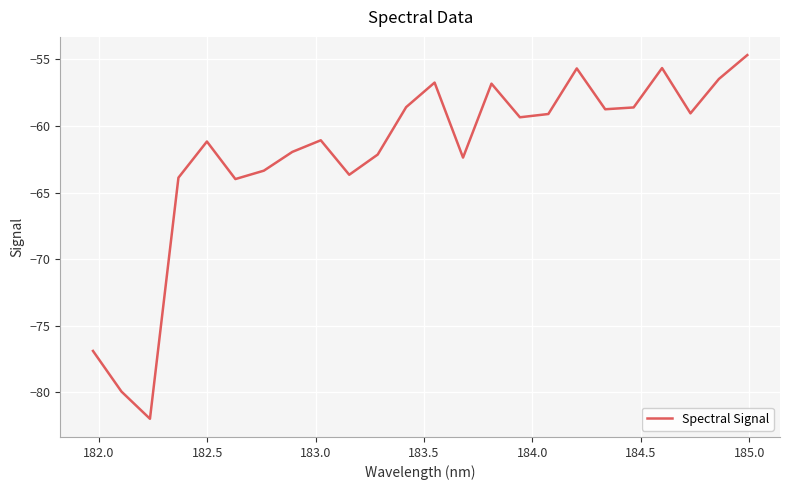

What is the smallest value displayed?

-82.0